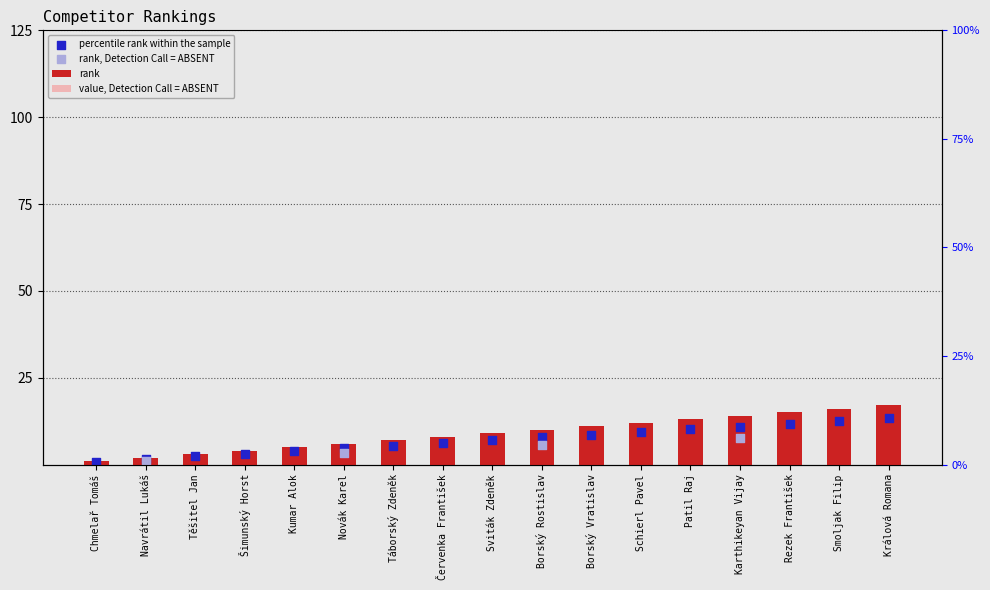

Is the value of value, Detection Call = ABSENT at Těšitel Jan greater than the value of rank at Králová Romana?

No